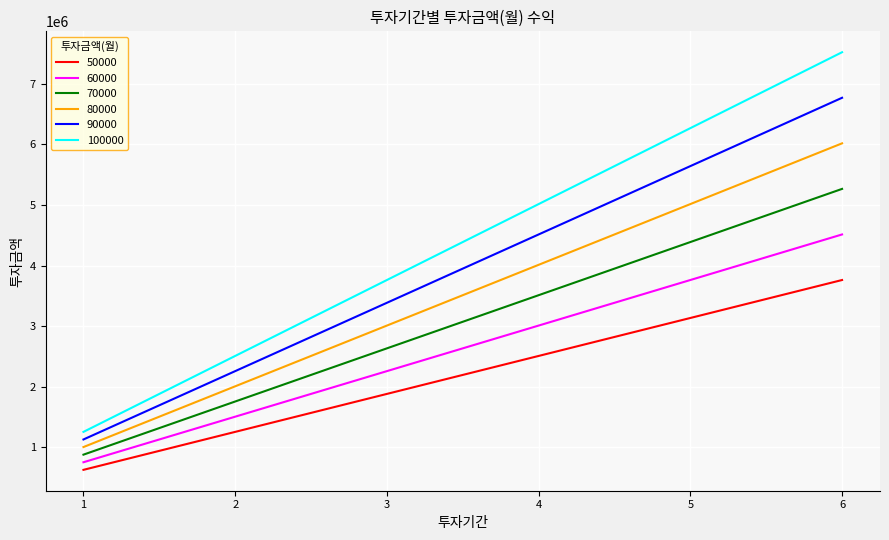

At which category does the chart reach its peak across all series?

6